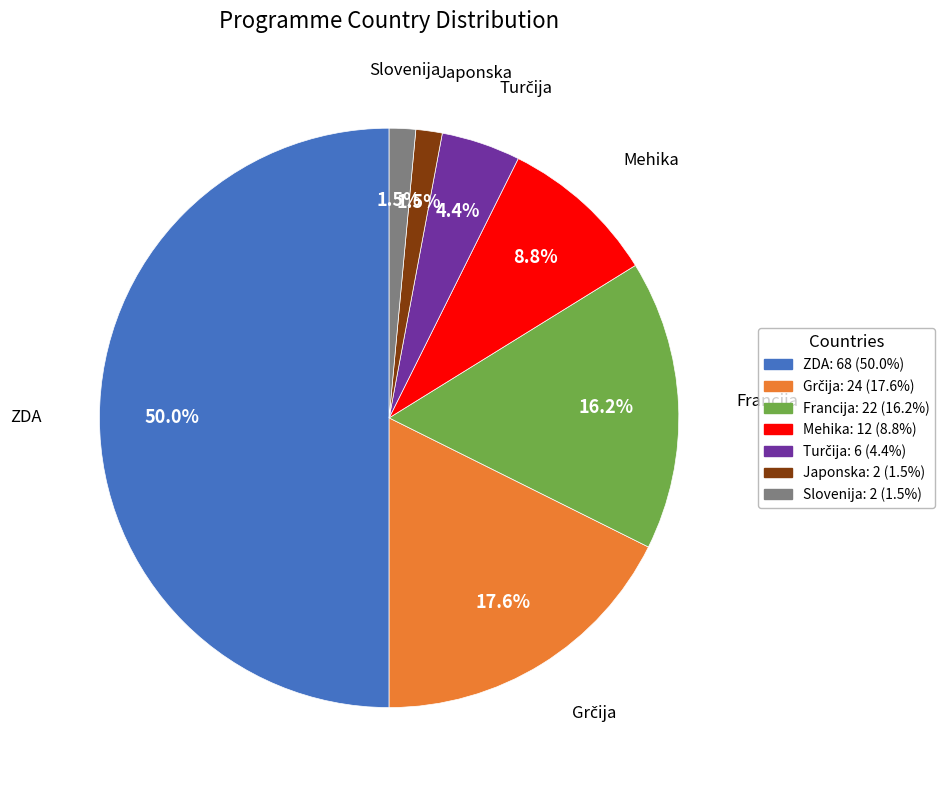

How much of the chart is everything except ZDA?

50.0%